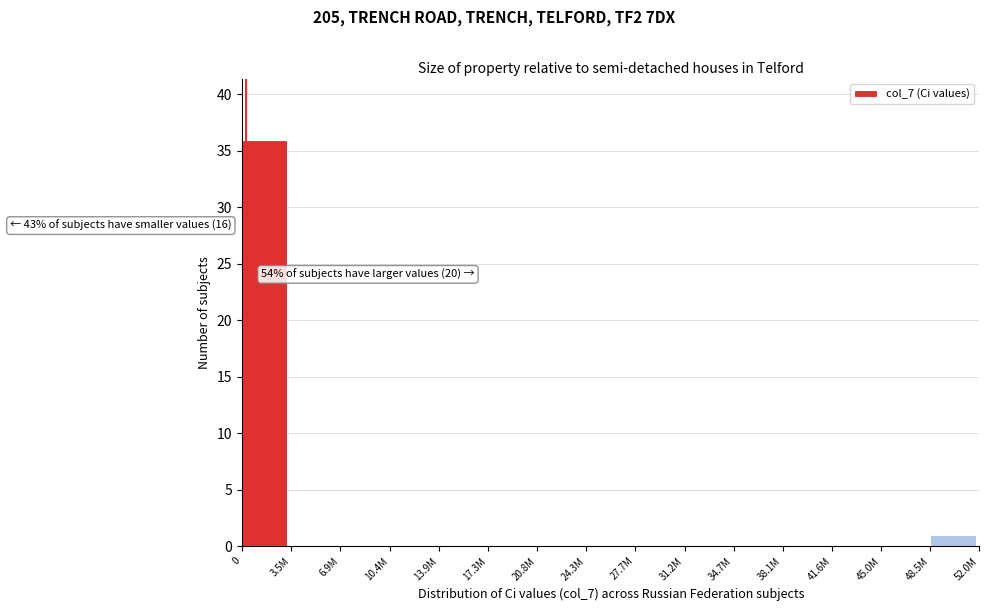

Reading right to left, list all the values displayed in this chart.

48.5M=1	45.0M=0	41.6M=0	38.1M=0	34.7M=0	31.2M=0	27.7M=0	24.3M=0	20.8M=0	17.3M=0	13.9M=0	10.4M=0	6.9M=0	3.5M=0	0=36